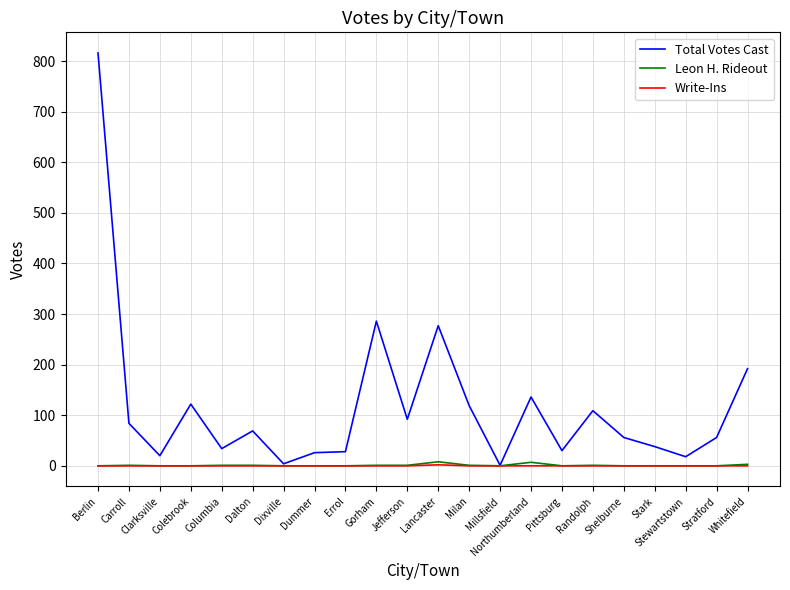

Does the chart display data point markers on the line(s)?

No